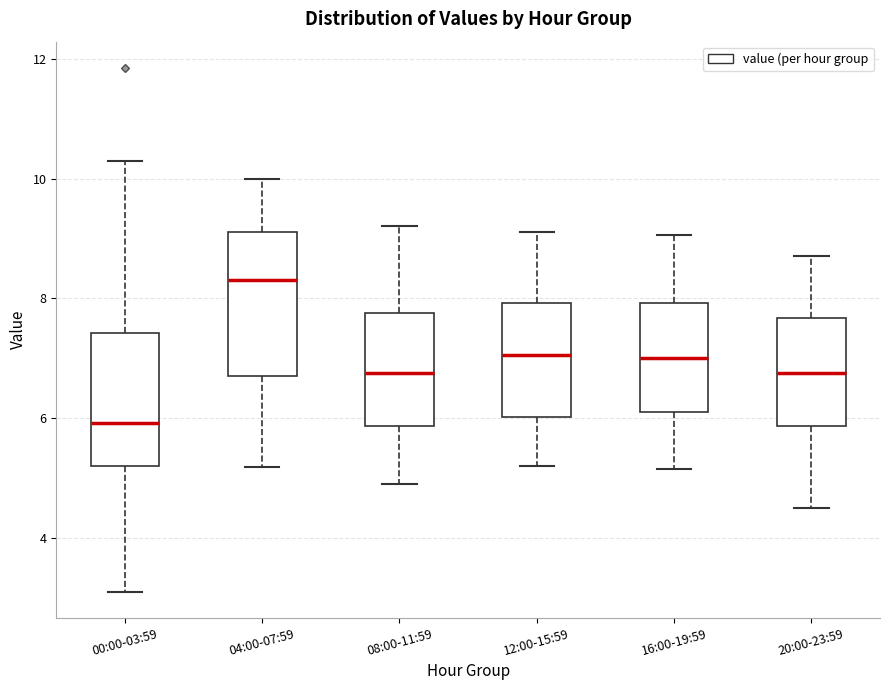

Which box's median line is the highest?

04:00-07:59